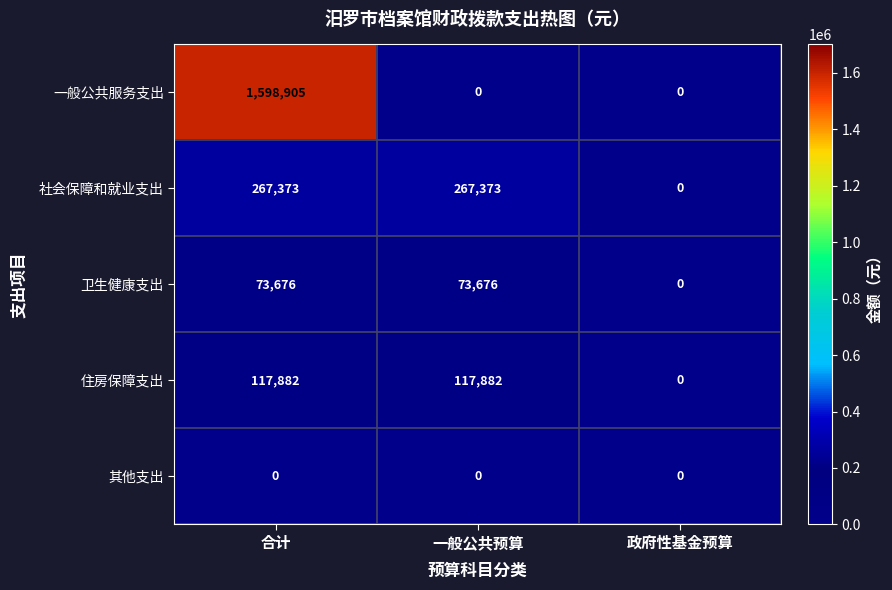

Is it true that 卫生健康支出 equals 0 at 政府性基金预算?

True